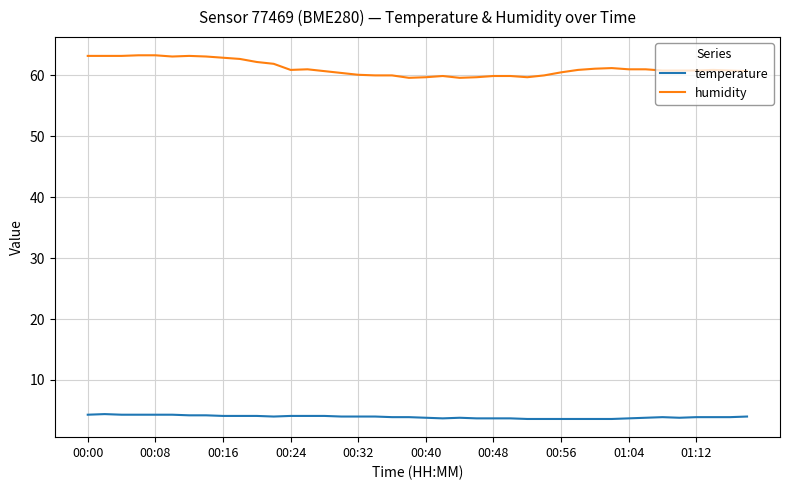

What is the difference between the second highest and minimum values in the temperature series?

0.7